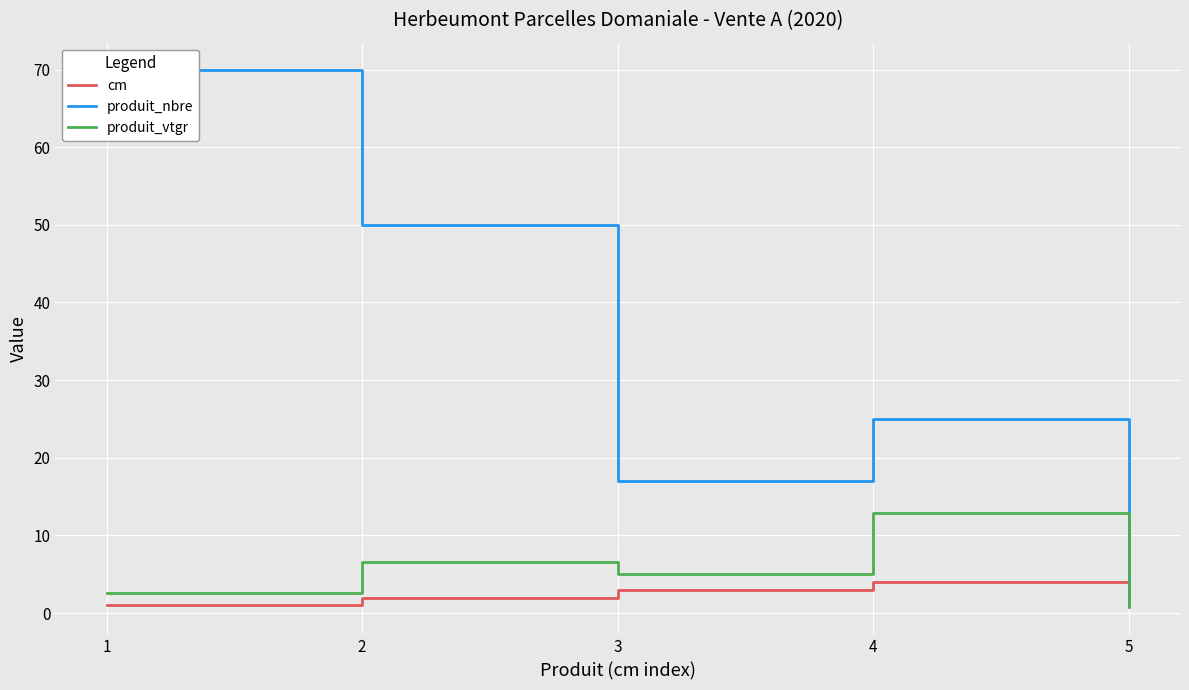

Is it true that cm equals 2.0 at 2?

True